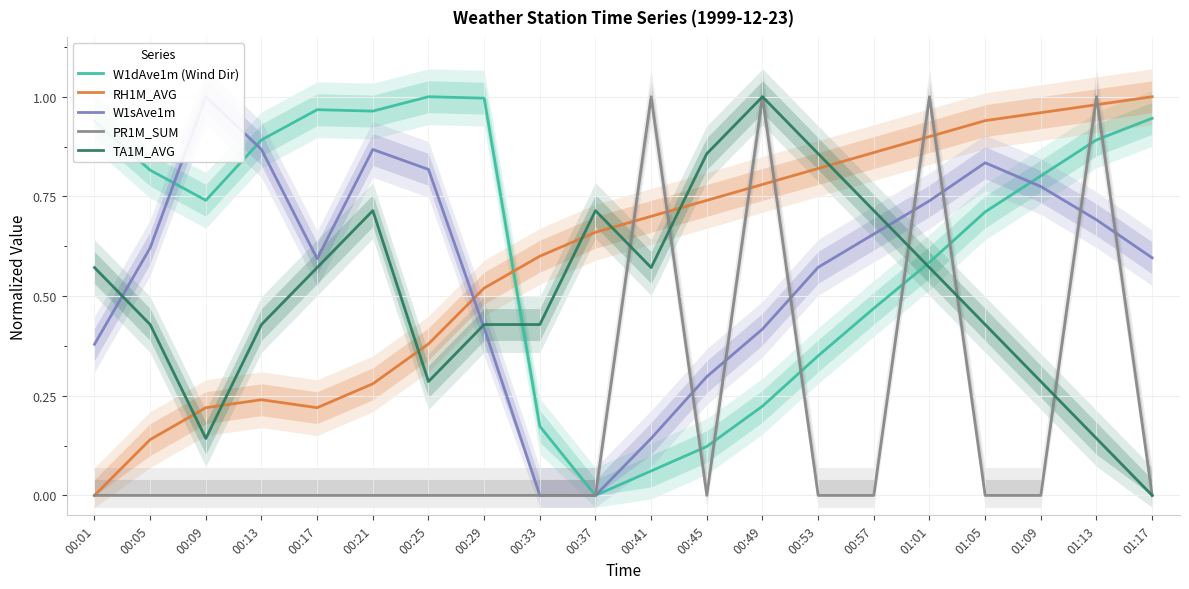

What is the sum of all W1sAve1m values?

11.3